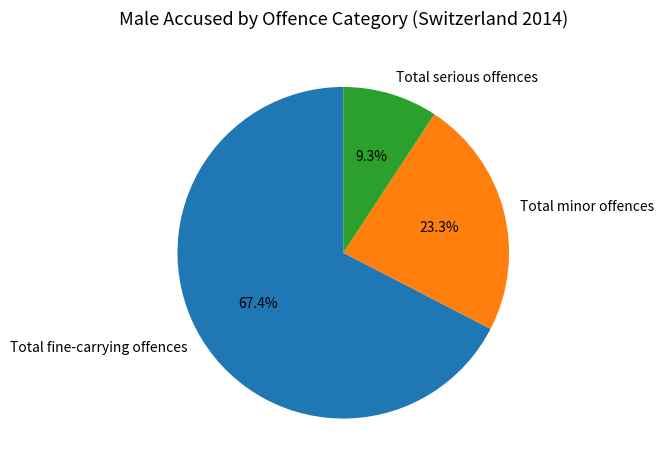

True or false: Total fine-carrying offences accounts for 67% of the total.

True